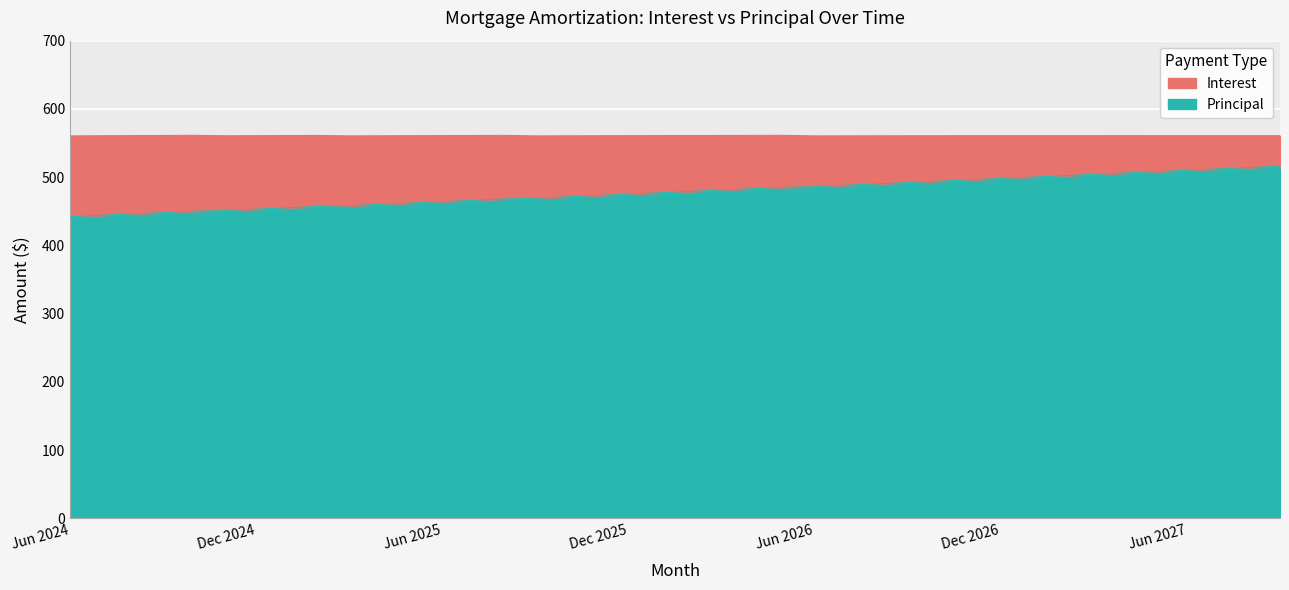

List the labels in order of value, largest first.

Sep 2027, Aug 2027, Jul 2027, Jun 2027, May 2027, Apr 2027, Mar 2027, Feb 2027, Jan 2027, Dec 2026, Nov 2026, Oct 2026, Sep 2026, Aug 2026, Jul 2026, Jun 2026, May 2026, Apr 2026, Mar 2026, Feb 2026, Jan 2026, Dec 2025, Nov 2025, Oct 2025, Sep 2025, Aug 2025, Jul 2025, Jun 2025, May 2025, Apr 2025, Mar 2025, Feb 2025, Jan 2025, Dec 2024, Nov 2024, Oct 2024, Sep 2024, Aug 2024, Jul 2024, Jun 2024